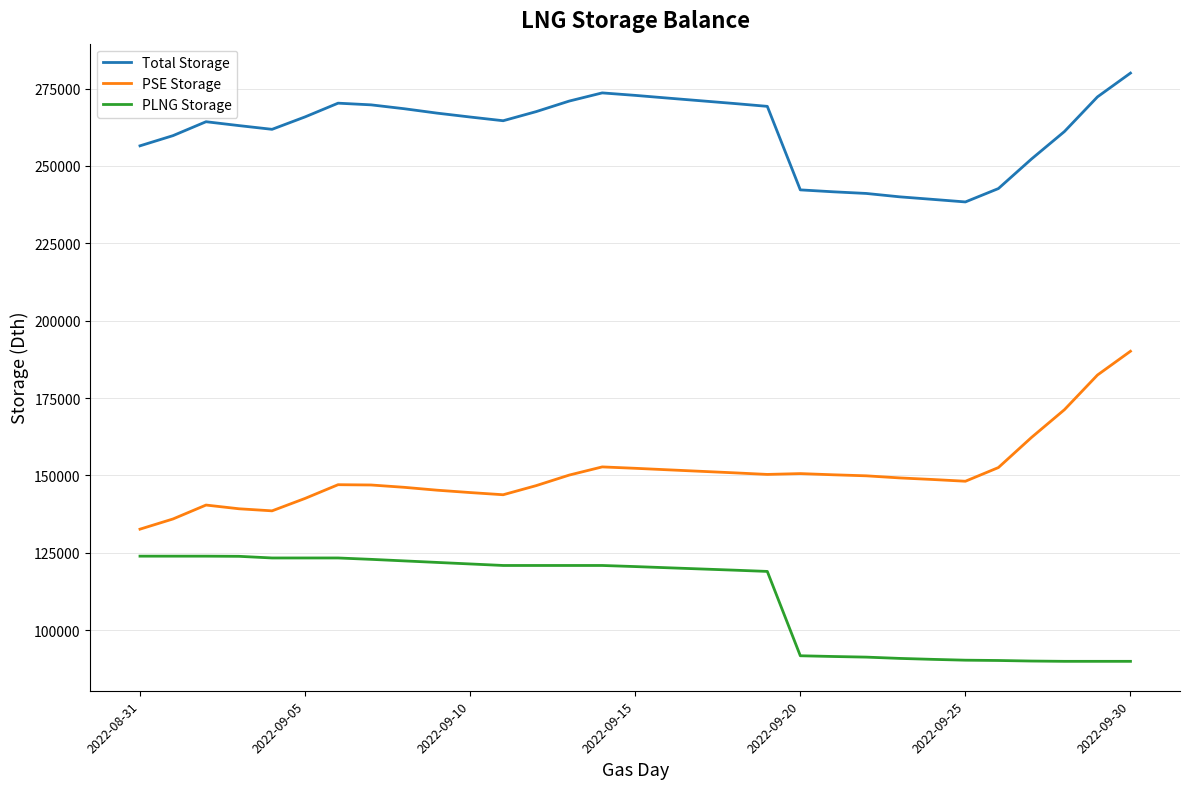

Which series has the largest total across all categories?

Total Storage